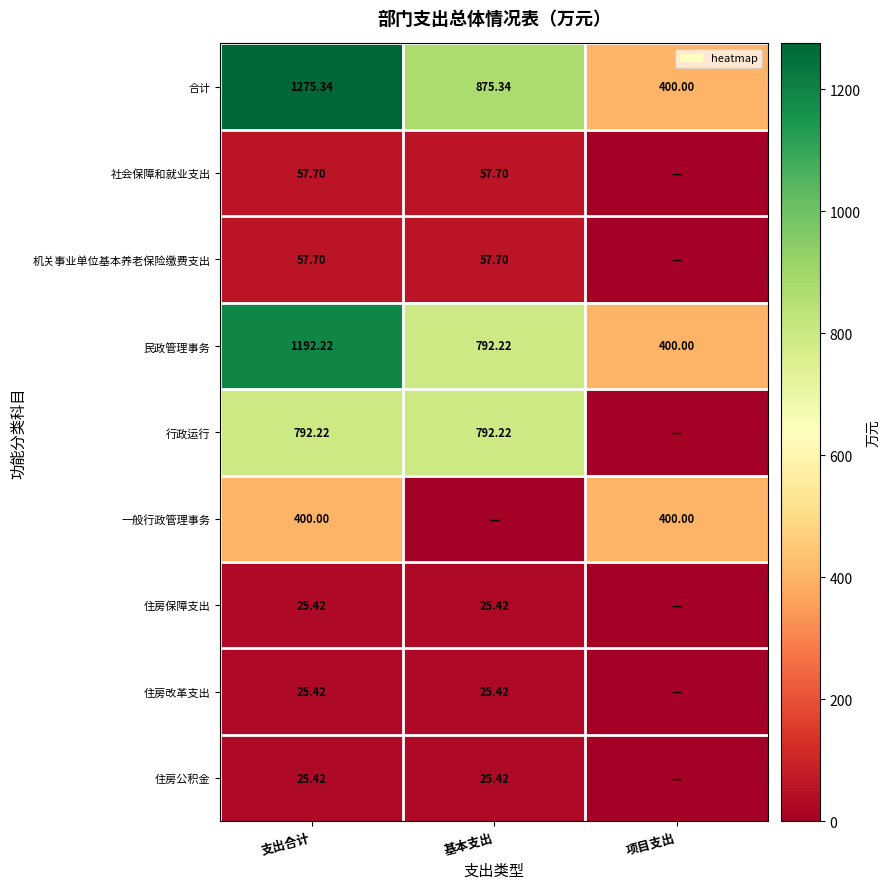

List the labels in order of 民政管理事务 value, smallest first.

项目支出, 基本支出, 支出合计